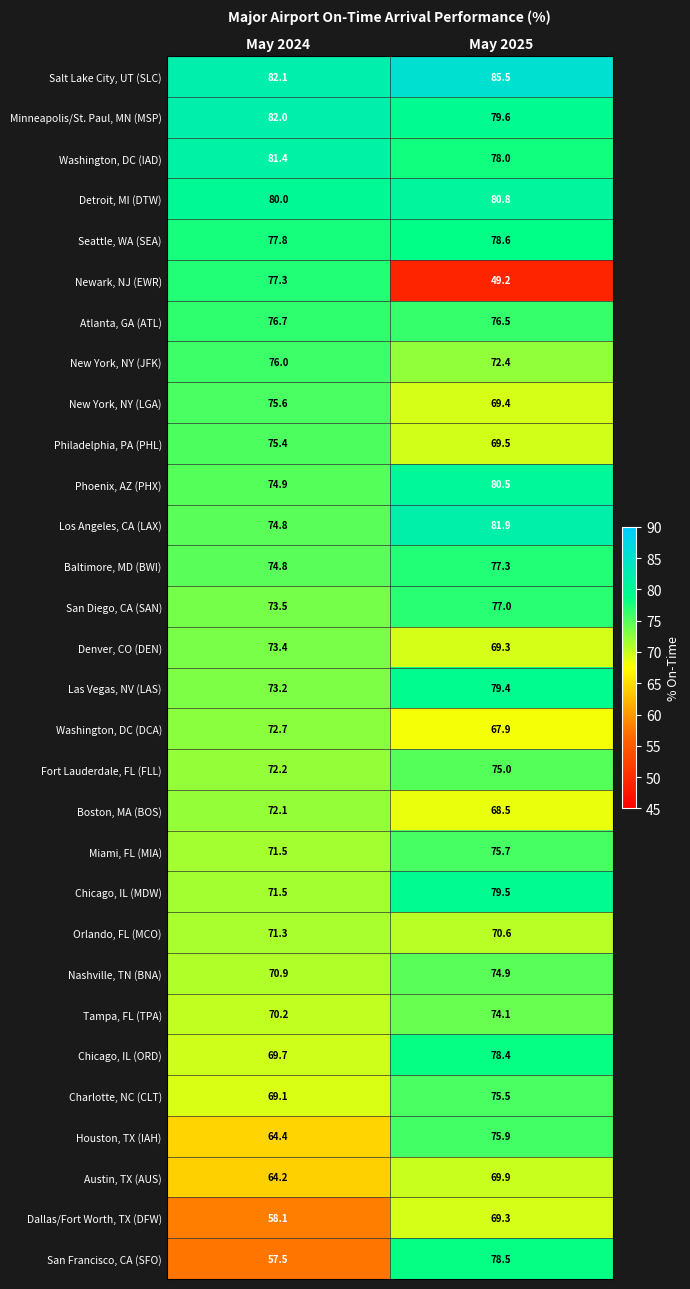

At which category is the sum across all series the highest?

May 2025